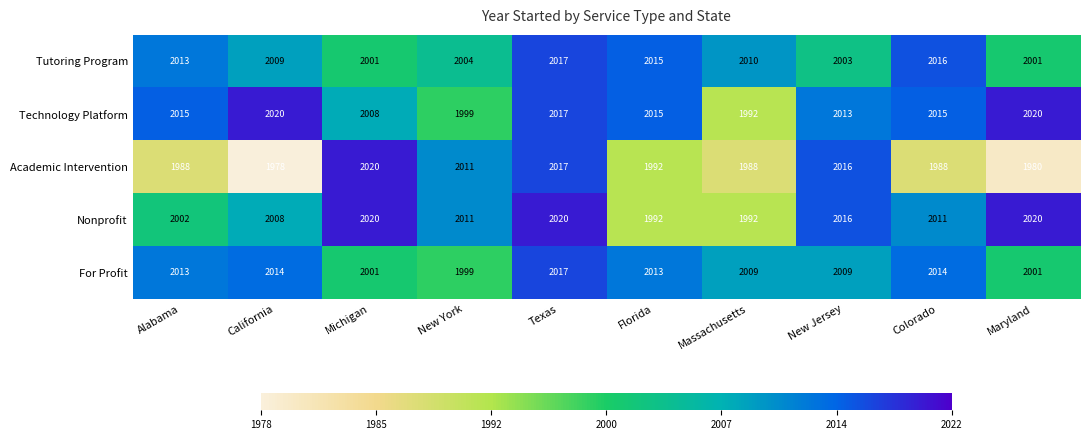

What is the spread (max minus min) of values at Florida?

23